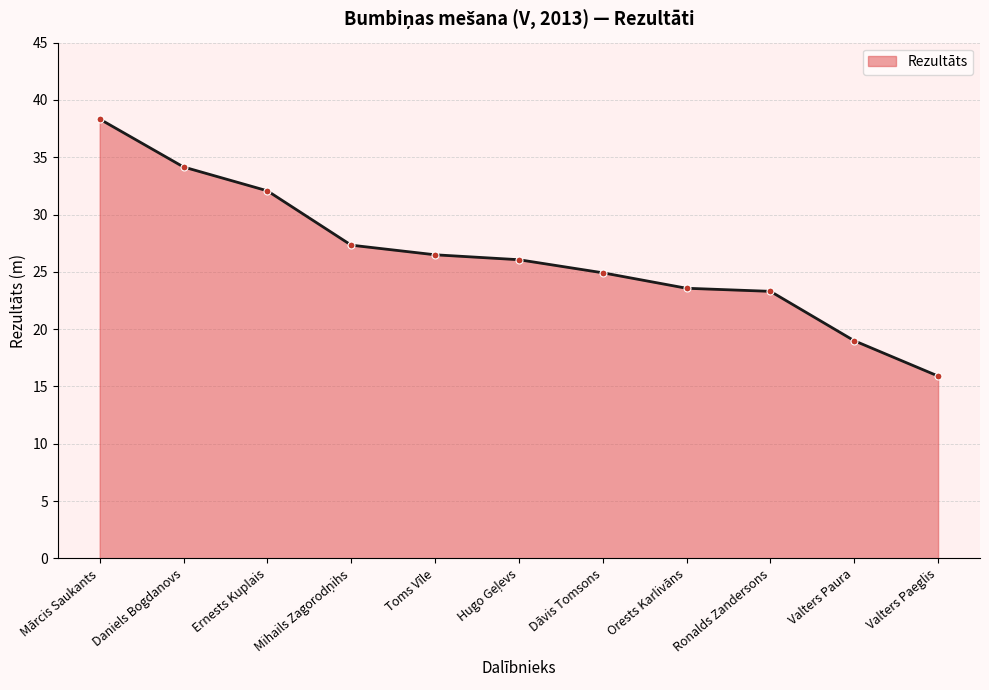

What is the value of the 7th point from the left?

24.9